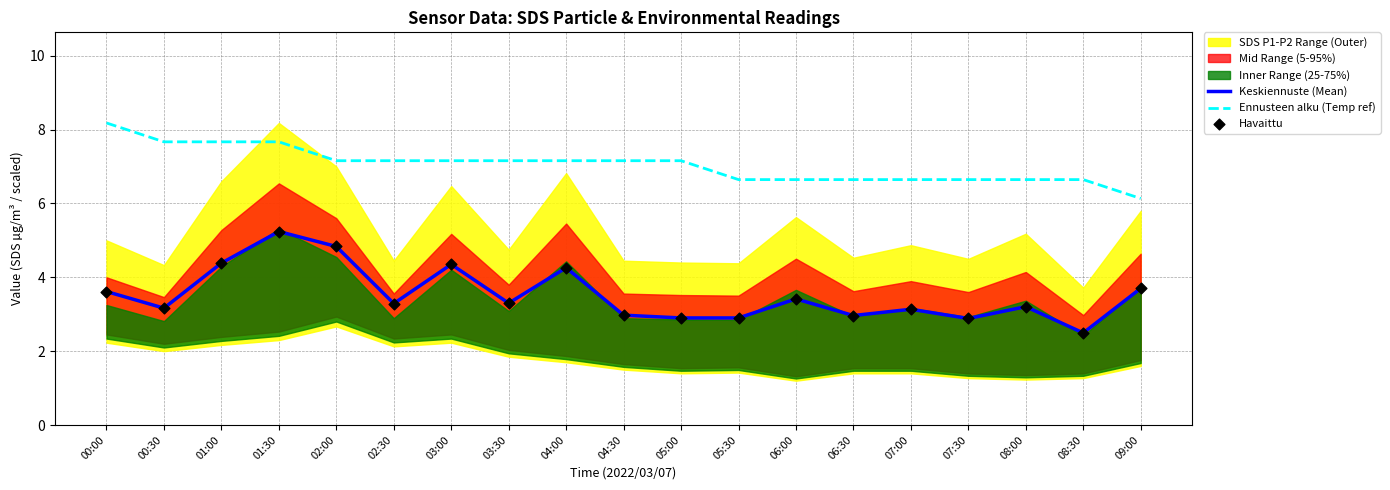

What is the total value across all series at 00:00?

15.4